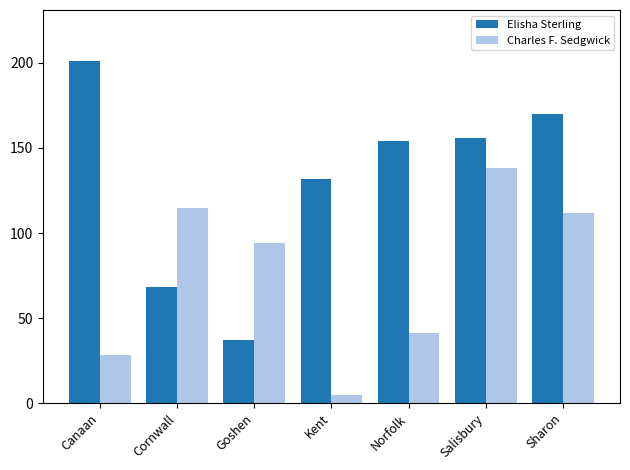

What is the total value across all series at Norfolk?

195